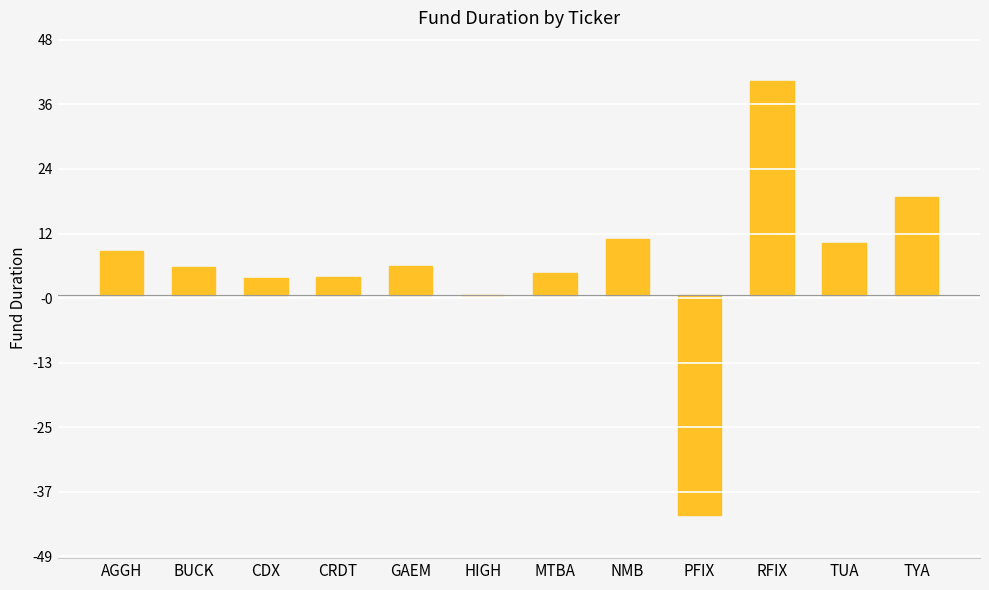

Count the number of categories in the chart.

12